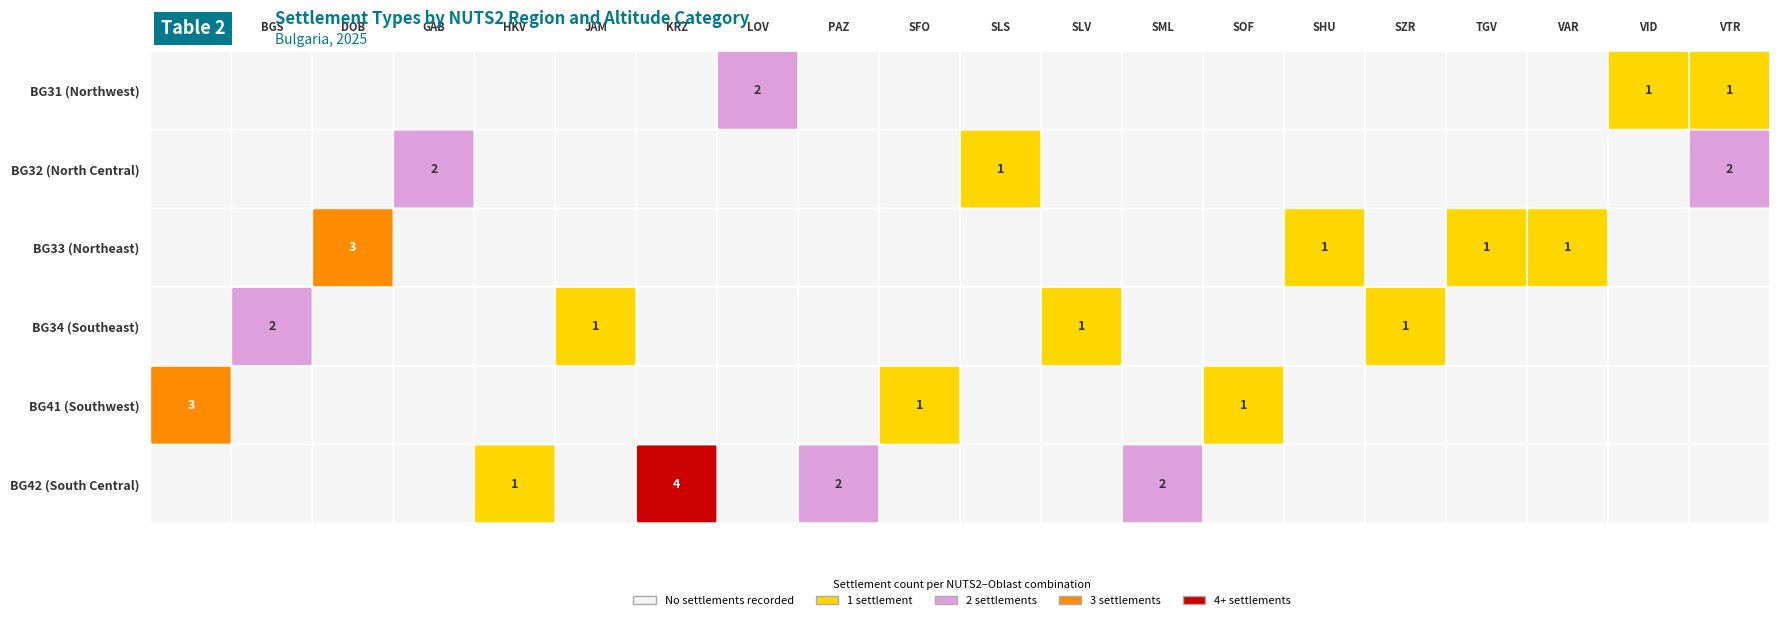

How many positive values does the BG31 series have?

3